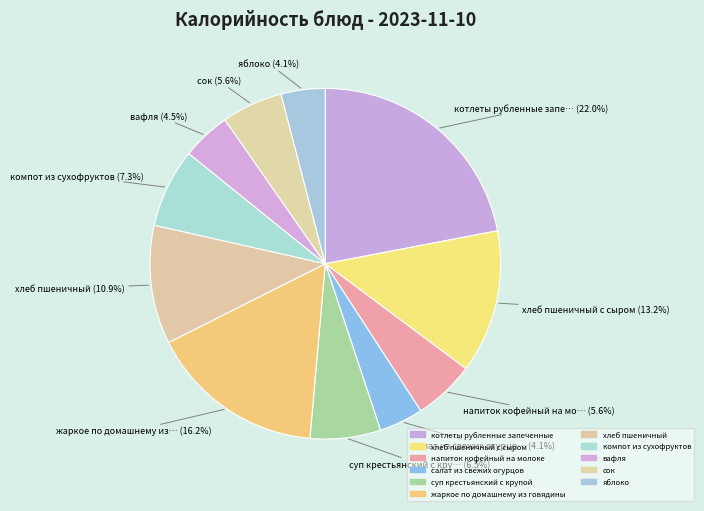

How many slices are in this pie chart?

11